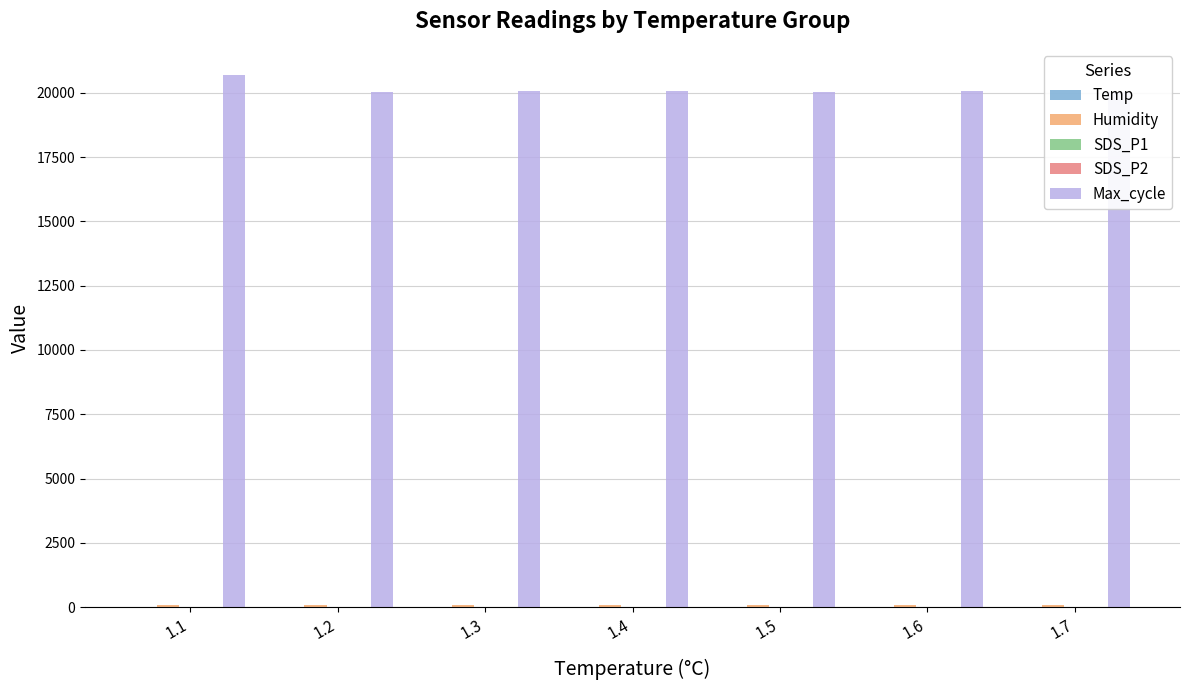

Which series has the largest total across all categories?

Max_cycle